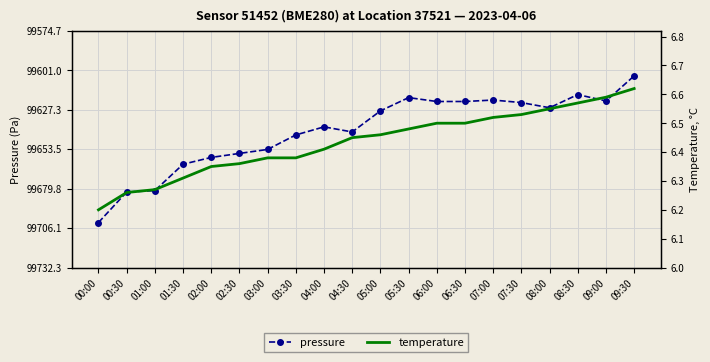

What is the value of the temperature point at the 14th from the left?

6.5